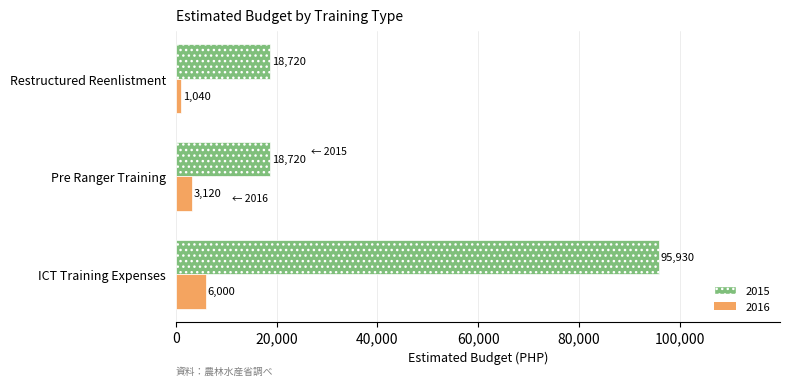

Which category has the lowest value across all series?

Restructured Reenlistment